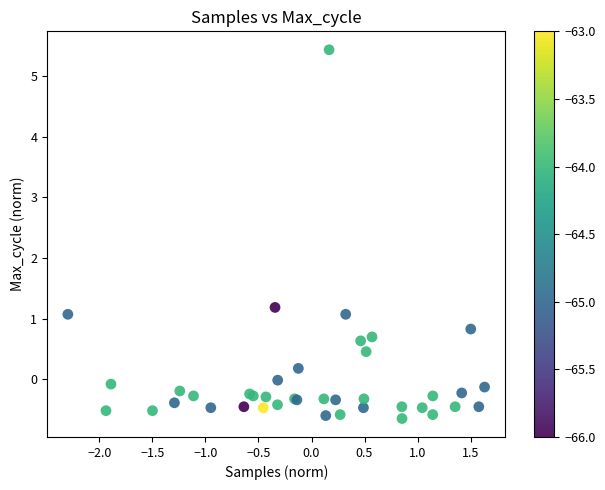

What Y value in the scatter plot is closest to 2?

1.2